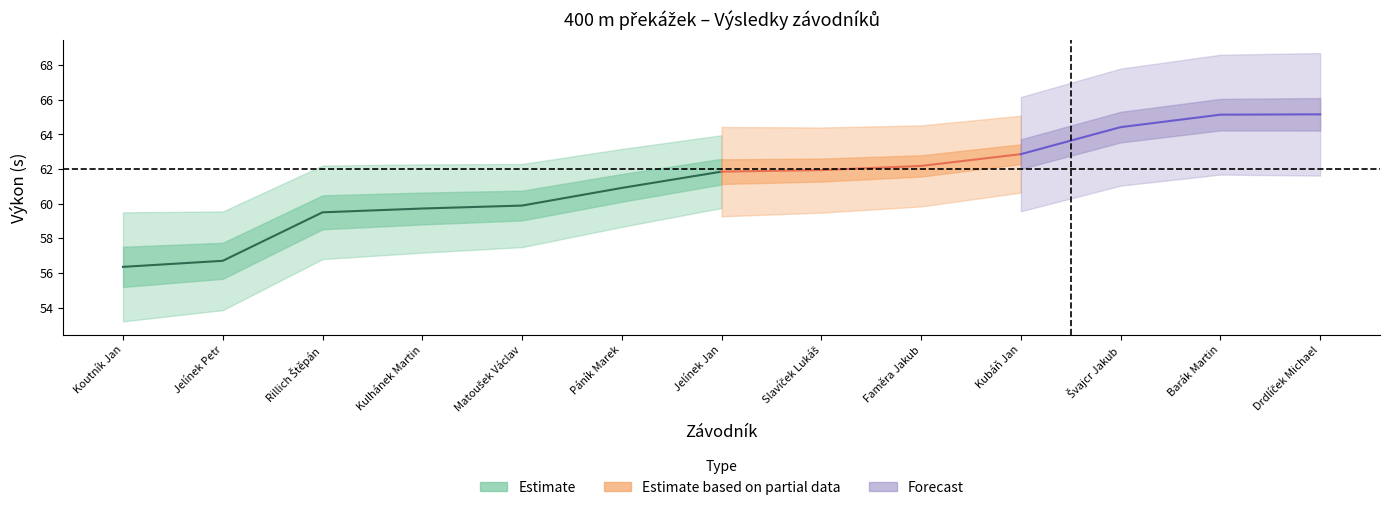

True or false: Pořadí (sourhn.) and Výkon intersect in this chart.

False